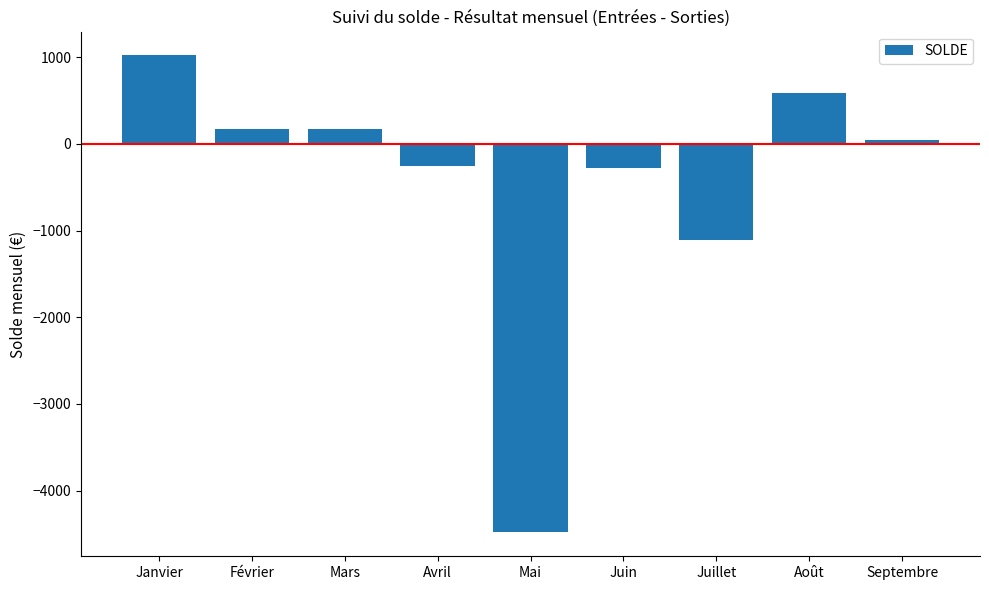

What is the label of the 5th bar from the right?

Mai